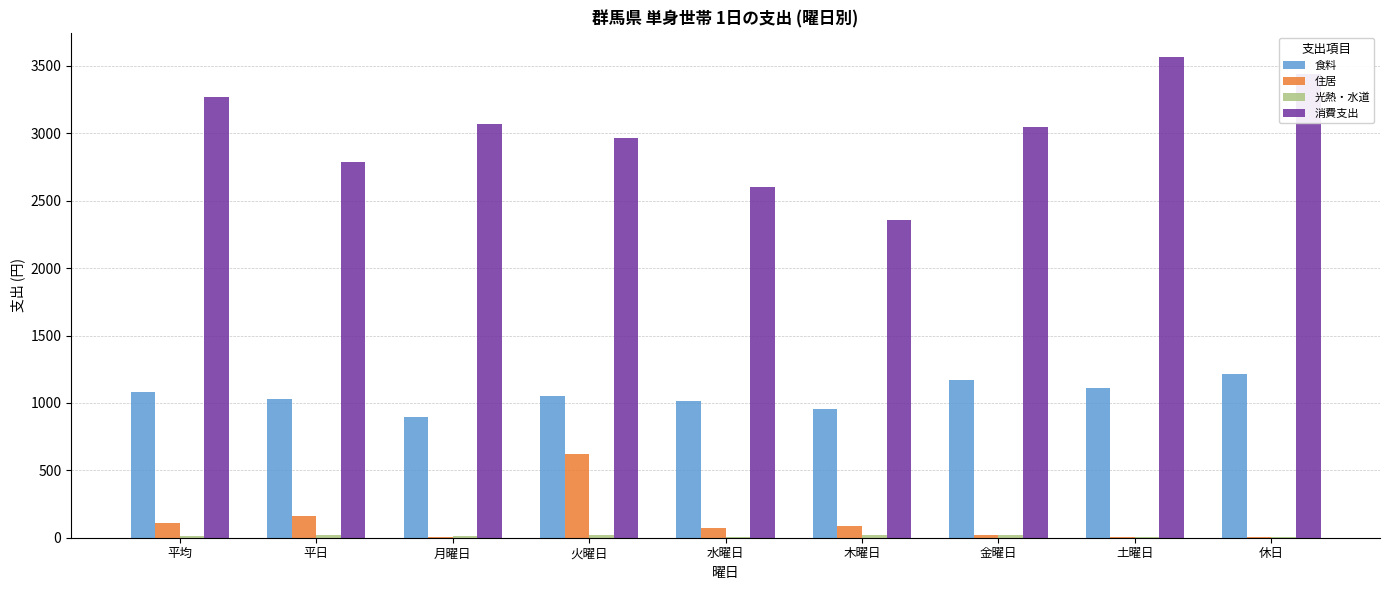

What is the greatest value displayed?

3568.1